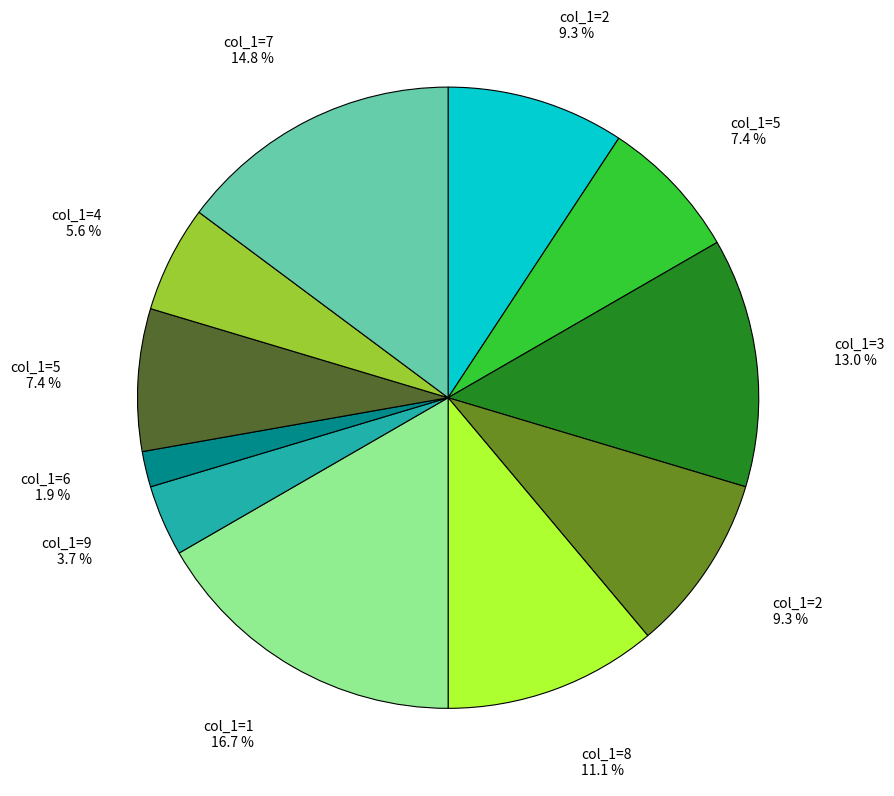

Does any single category account for the majority?

No